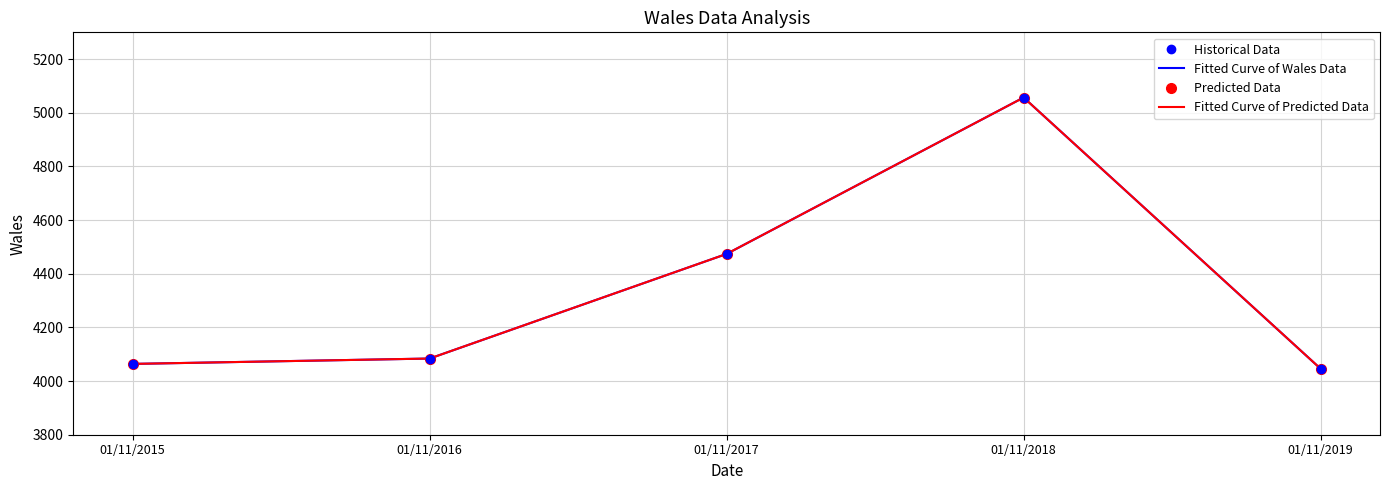

What are all the series names shown in the legend?

Historical Data, Fitted Curve of Wales Data, Predicted Data, Fitted Curve of Predicted Data